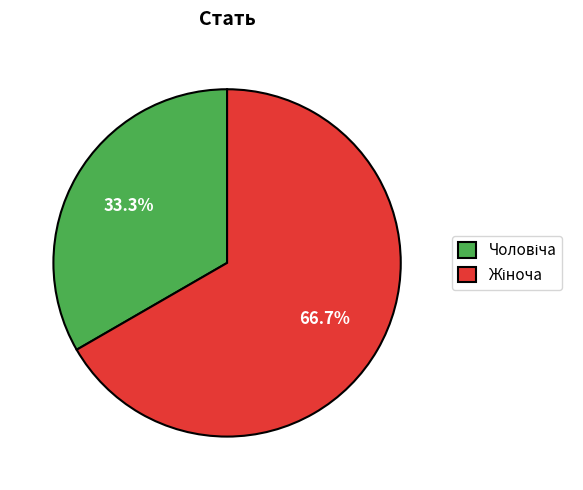

Is there any slice that represents more than half of the pie?

Yes